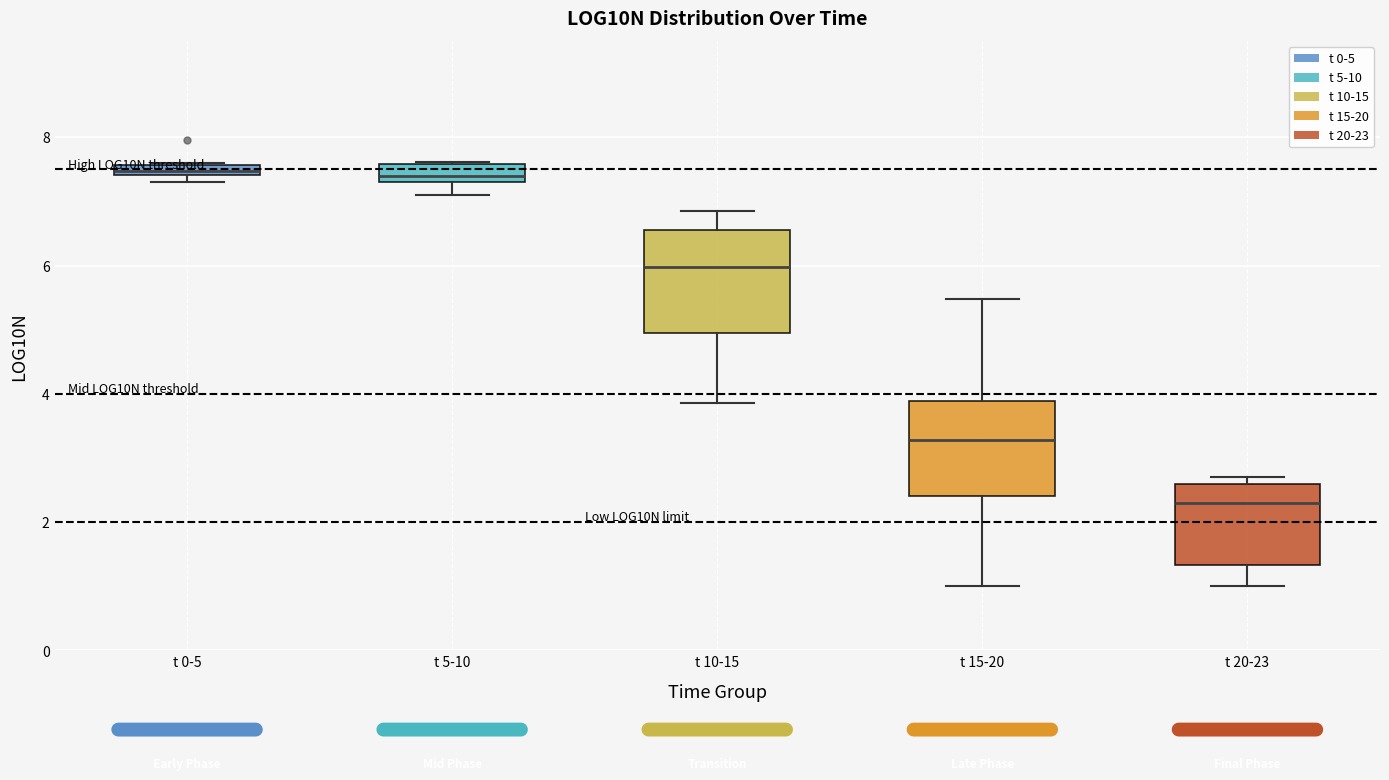

Where does the median line of the box for t 20-23 sit on the y-axis? The values are not printed on the chart, so give them approximately, as read against the axis.

2.4